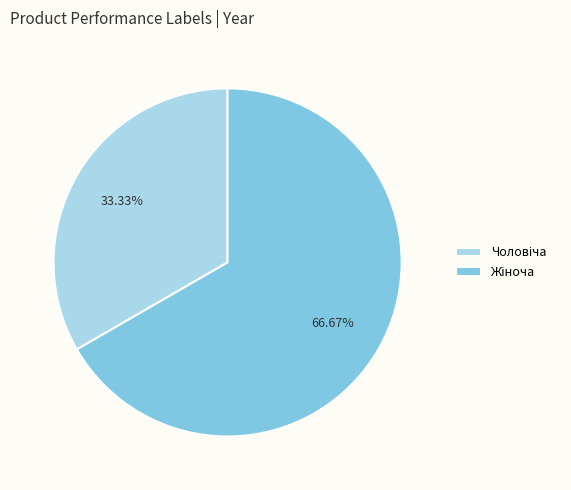

Is there a majority slice in this chart?

Yes